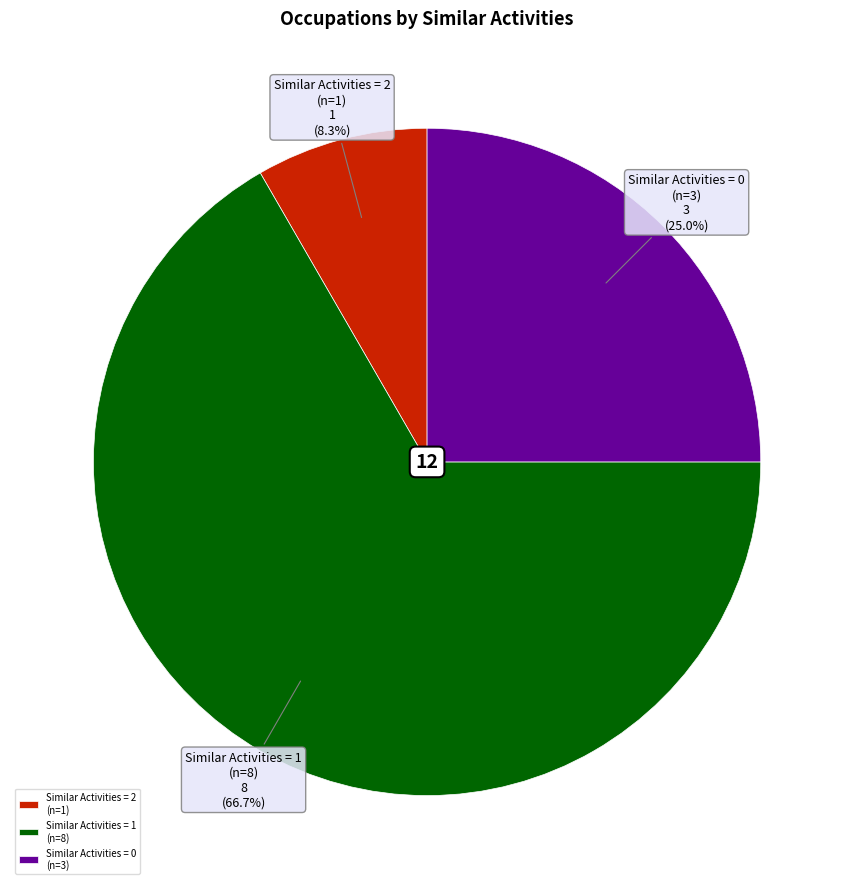

To the nearest percent, what is the average slice percentage?

33%